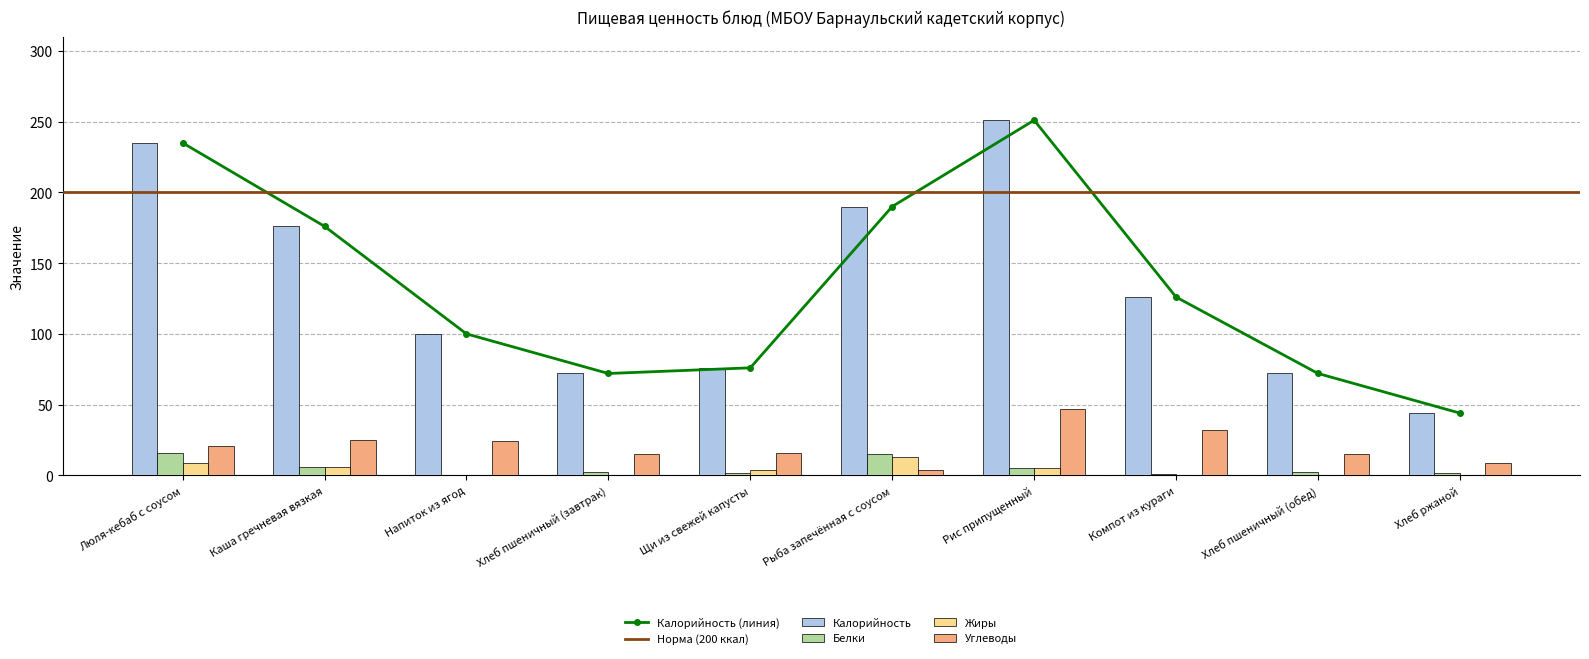

At which category is the sum across all series the highest?

Рис припущенный